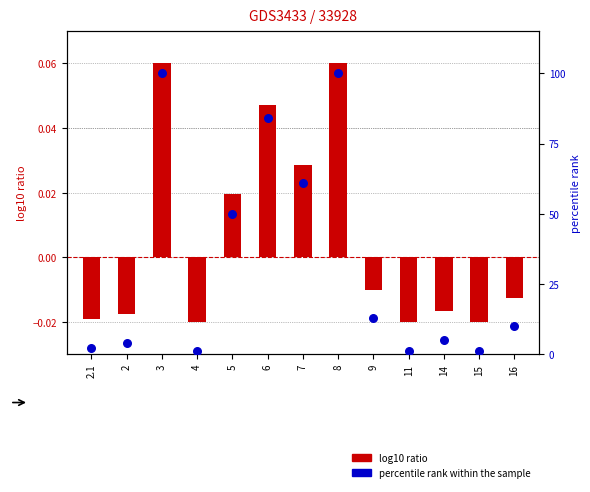

Which series contains the highest Y value?

percentile rank within the sample